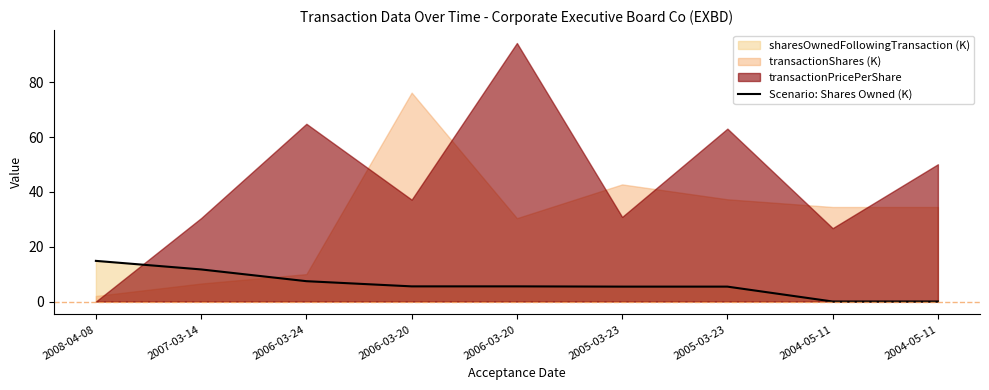

How many data points are less than 5?

2